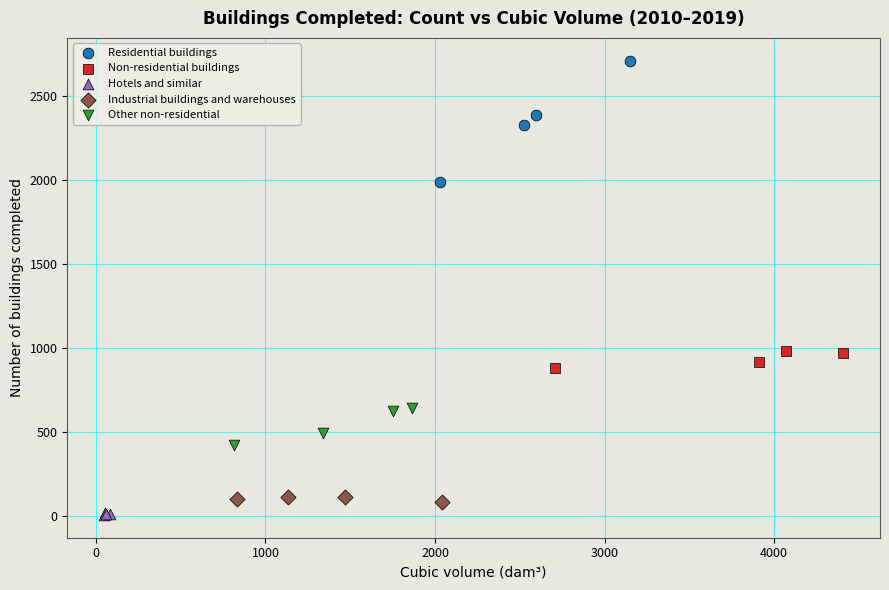

Which series contains the highest Y value?

Residential buildings